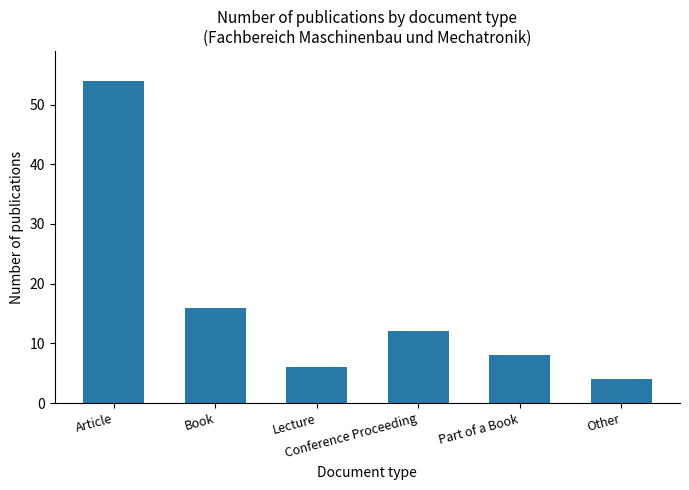

How many distinct data groups are displayed?

1